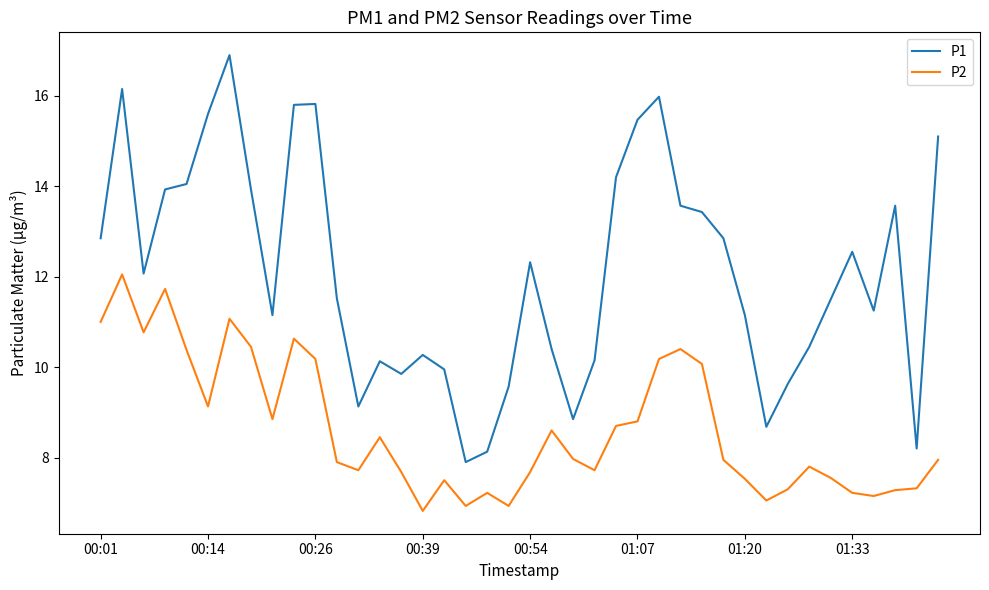

What is the difference between the maximum and second lowest values in the P1 series?

8.8